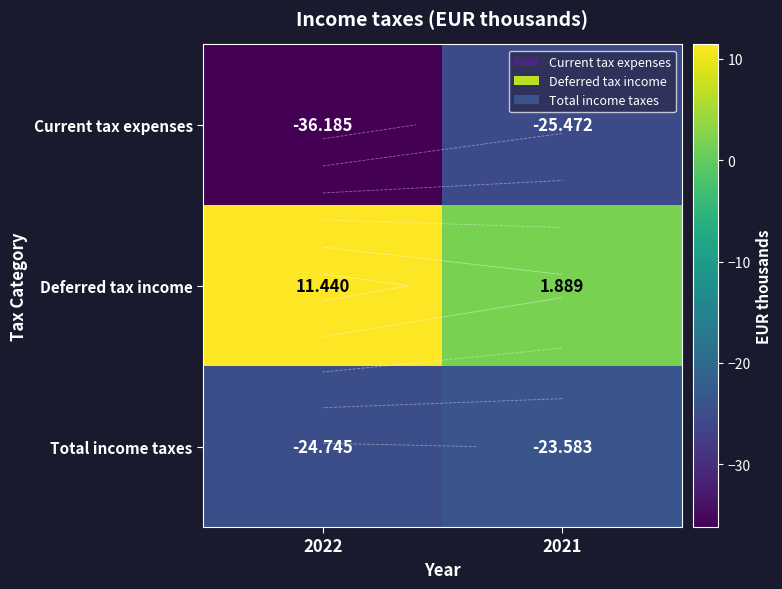

Rank the series by their average value, from highest to lowest.

Deferred tax income, Total income taxes, Current tax expenses